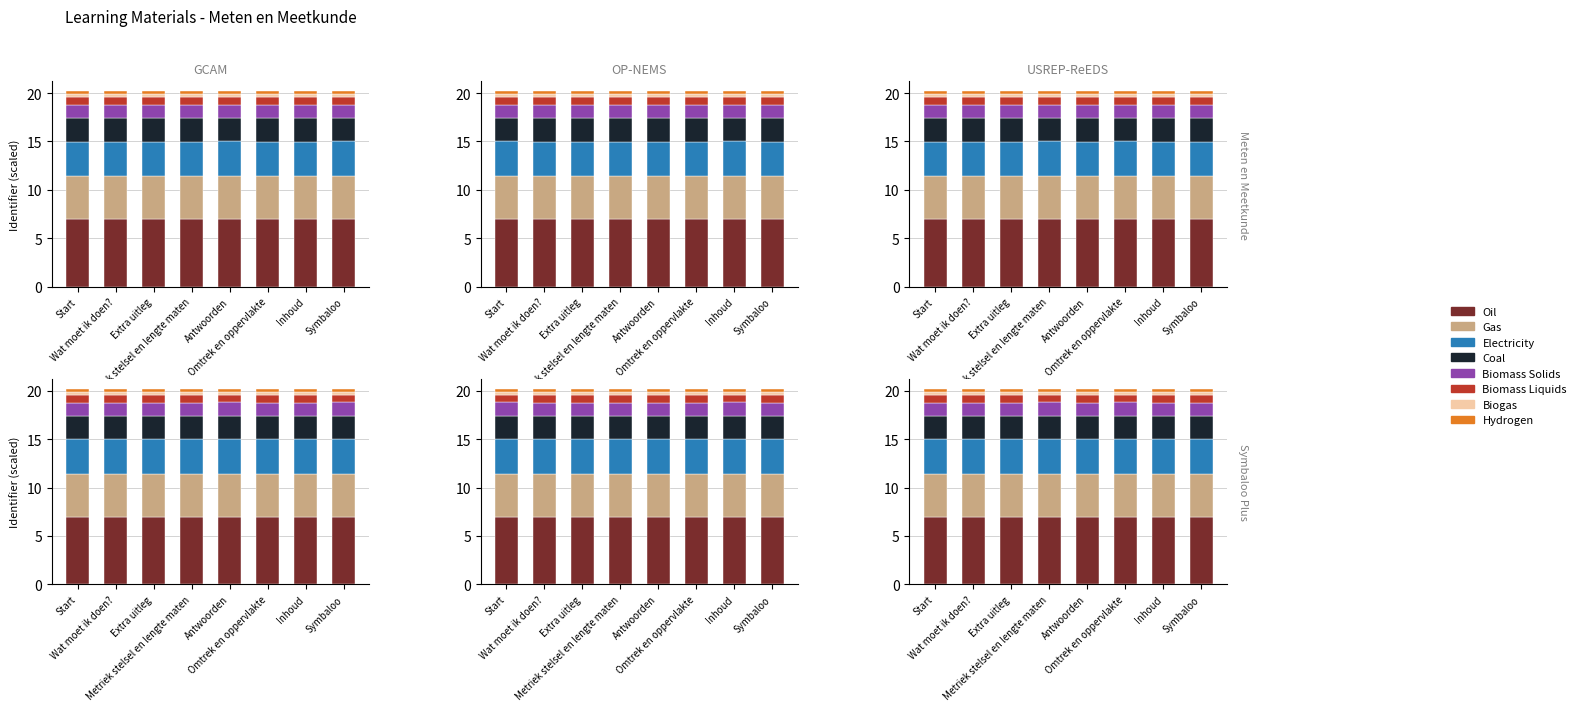

The chart shows a value of 7.0 at Symbaloo. True or false?

True